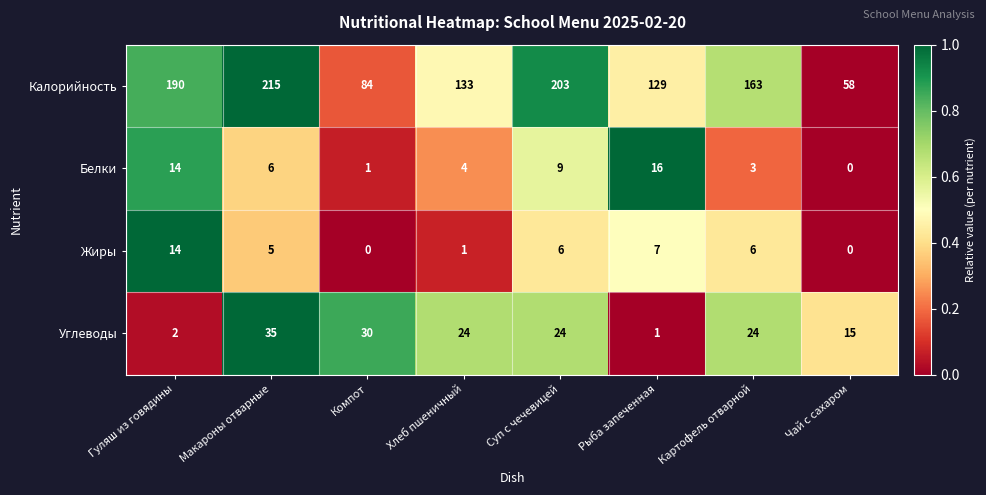

At which label does Жиры first exceed 6?

Гуляш из говядины